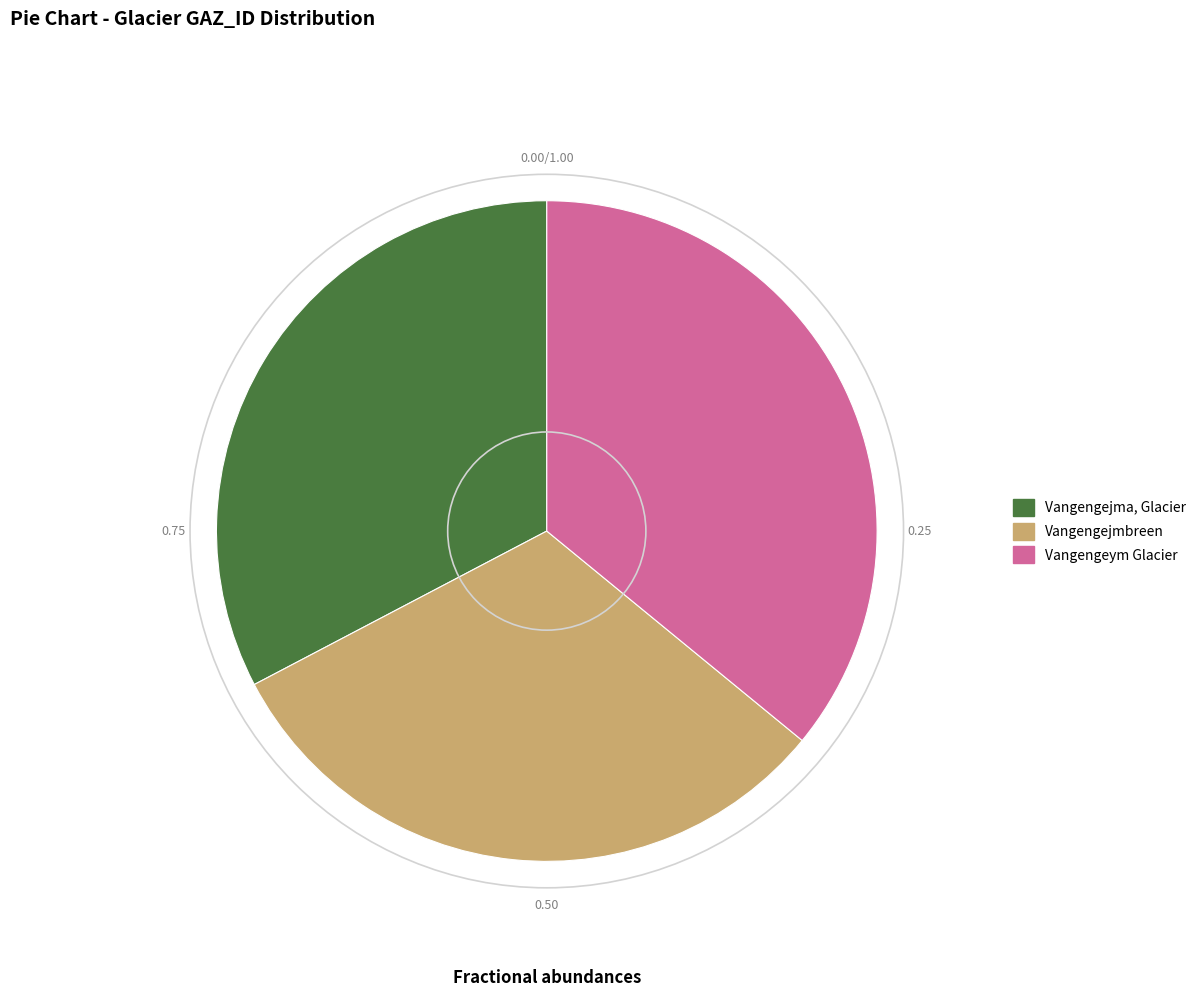

Is it true that Vangengeym Glacier is 36% of the pie?

True